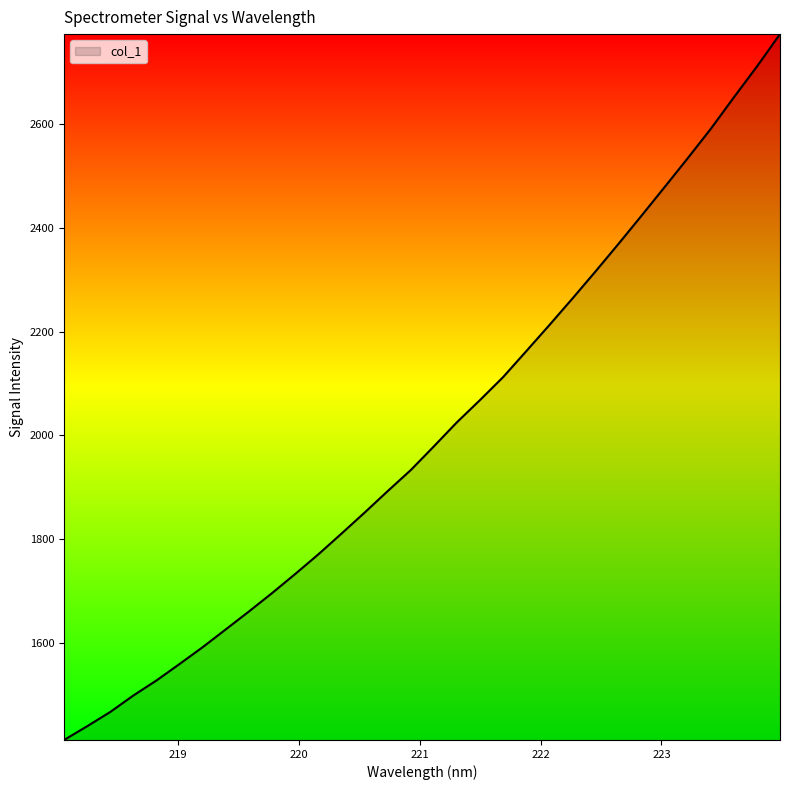

What is the maximum value shown in the chart?

2773.9